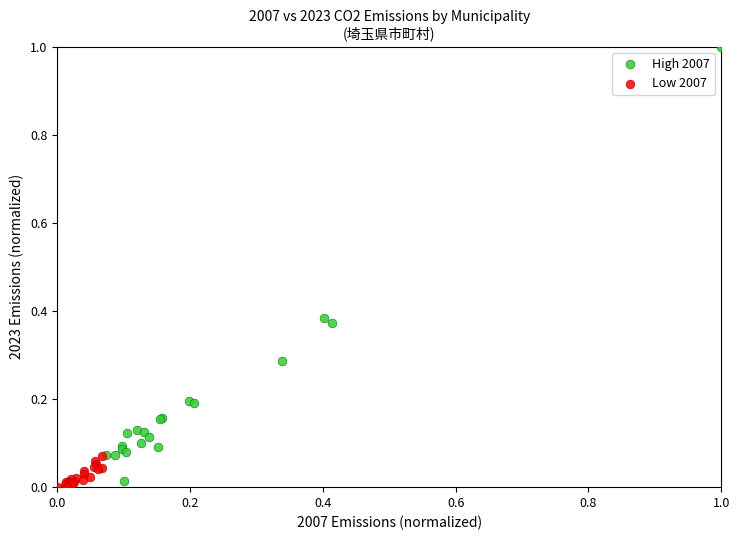

Which series has the widest spread of Y values?

High 2007